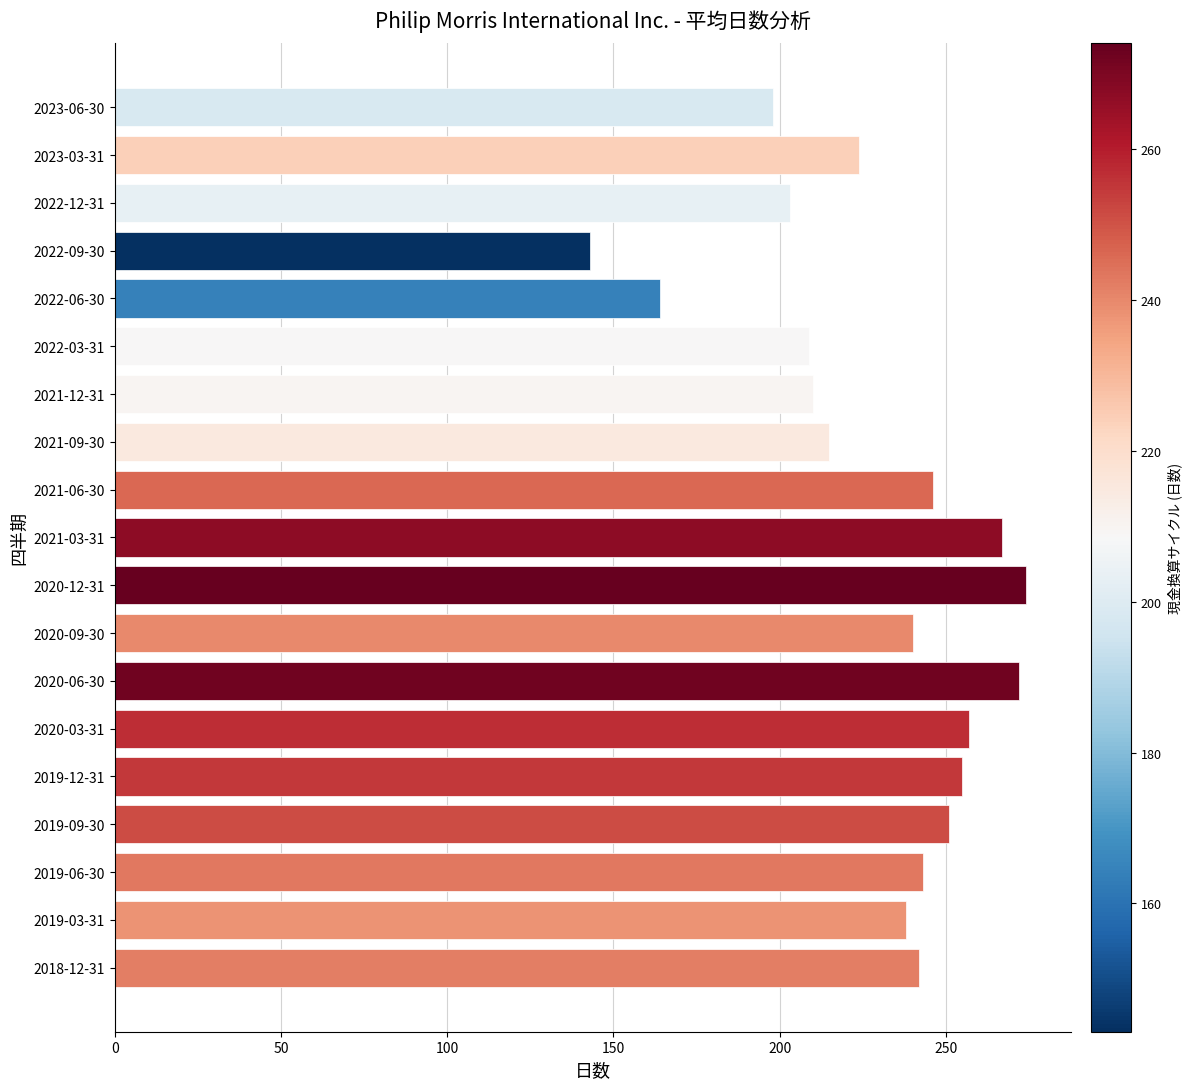

What is the difference between the second highest and minimum values?

129